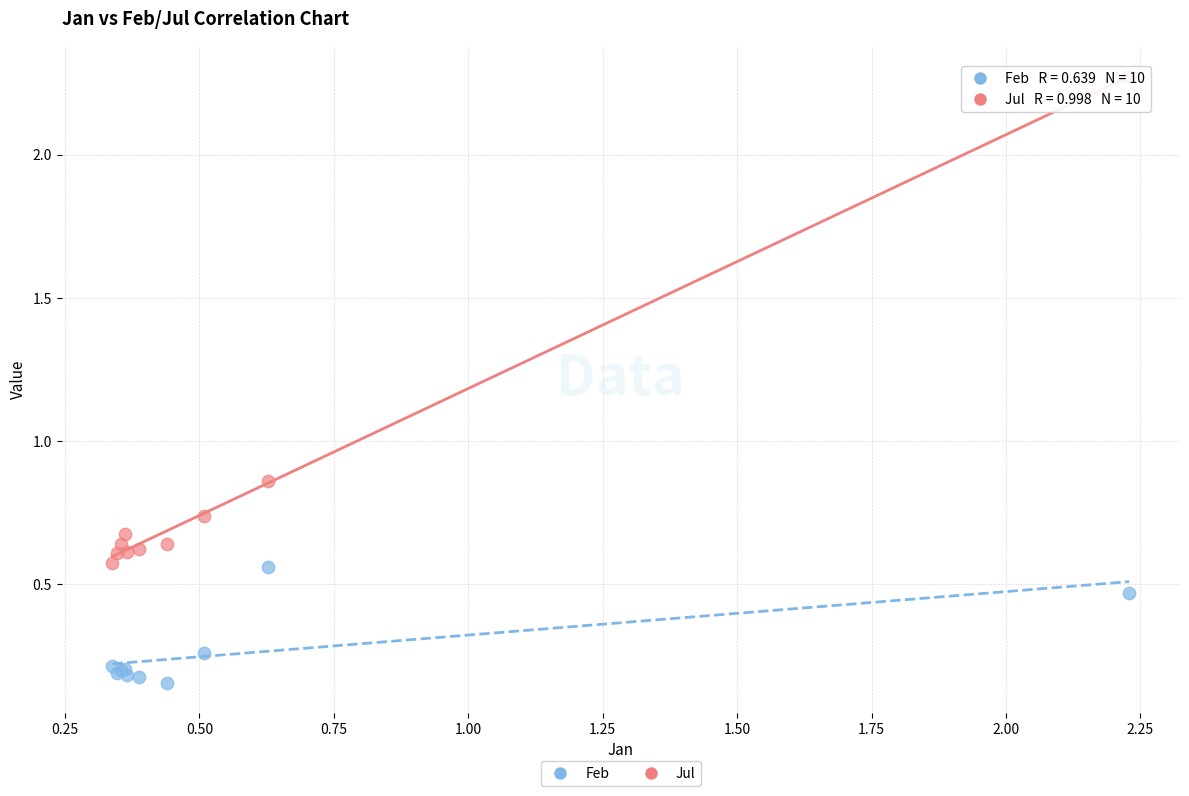

Which series contains the lowest Y value?

Feb